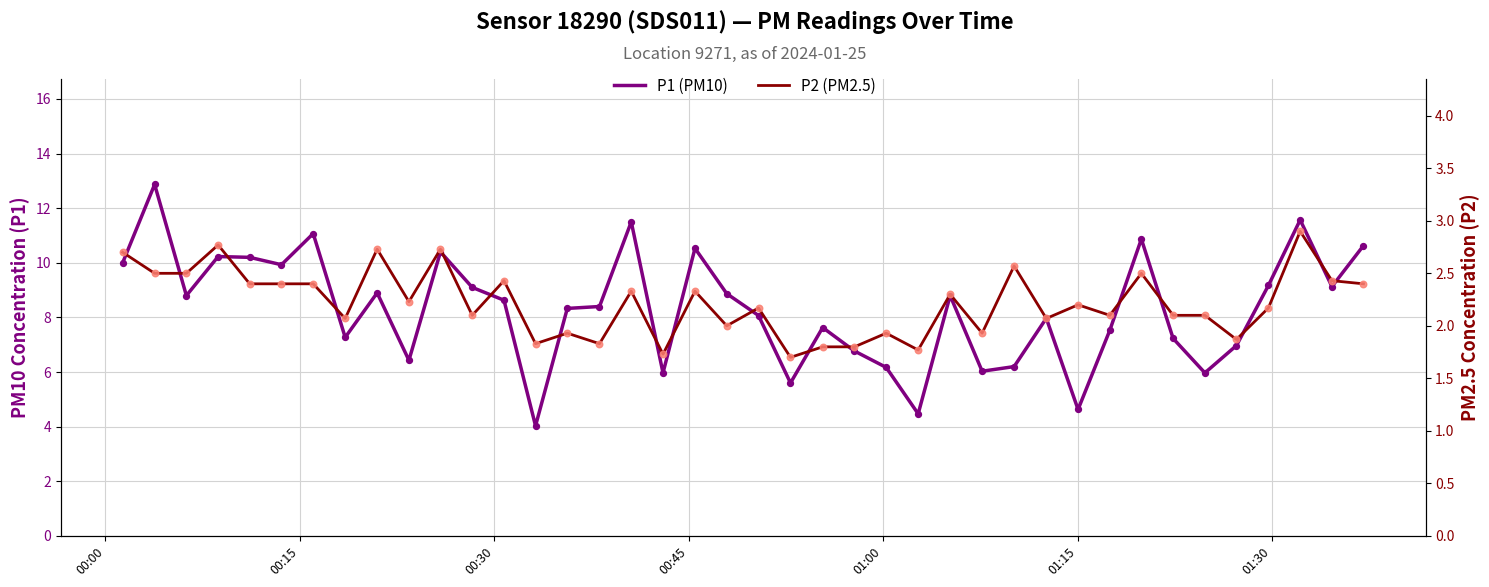

At how many categories does at least one series exceed 11?

4